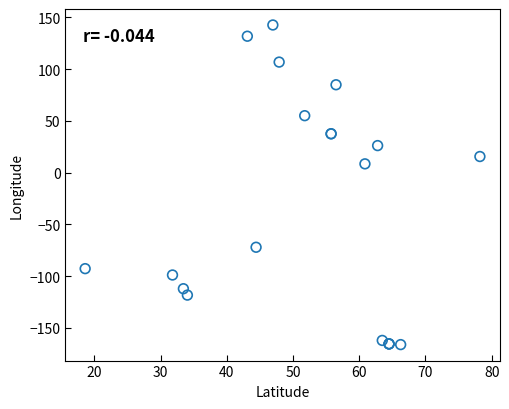

What Y value in the scatter plot is closest to -11?

8.6